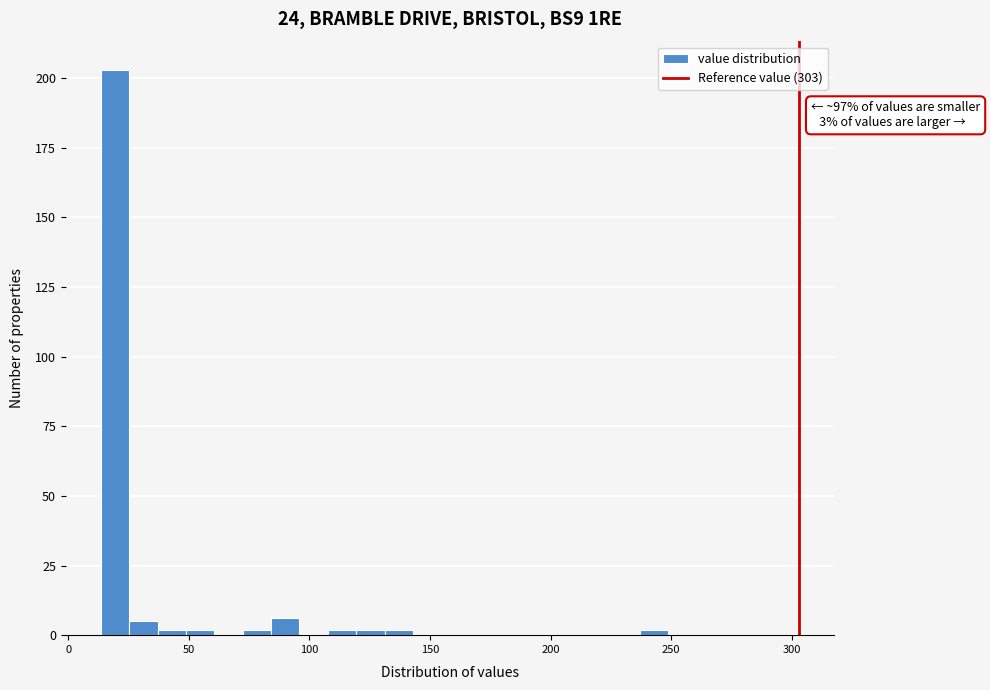

Around what value on the x-axis is the tallest bar? Give the approximate position of its centre, as read against the axis.

20